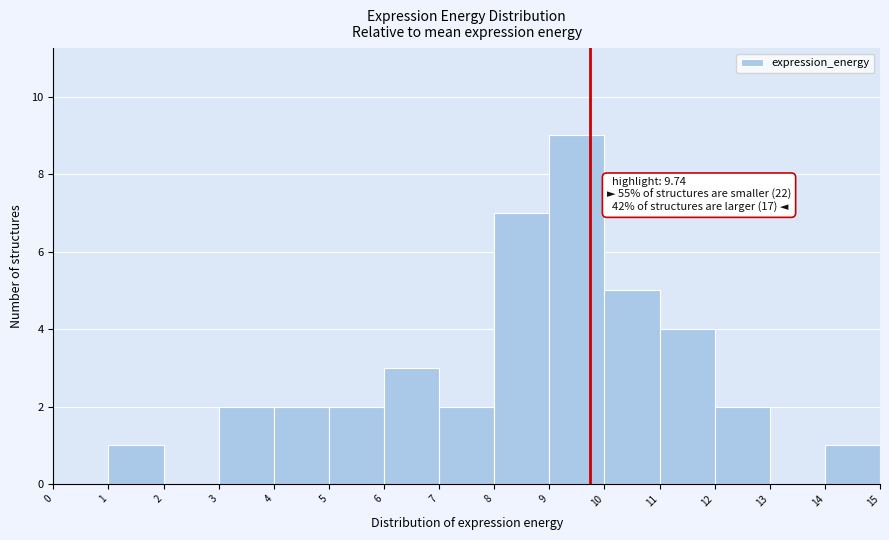

Over which range of the x-axis is the bar tallest?

9 to 10